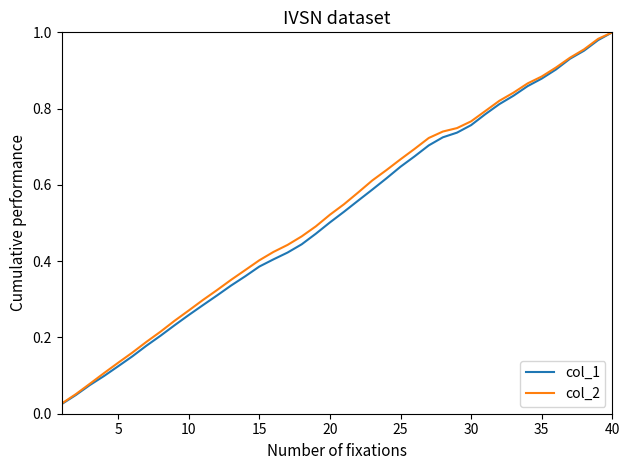

How many categories are shown in the chart?

40